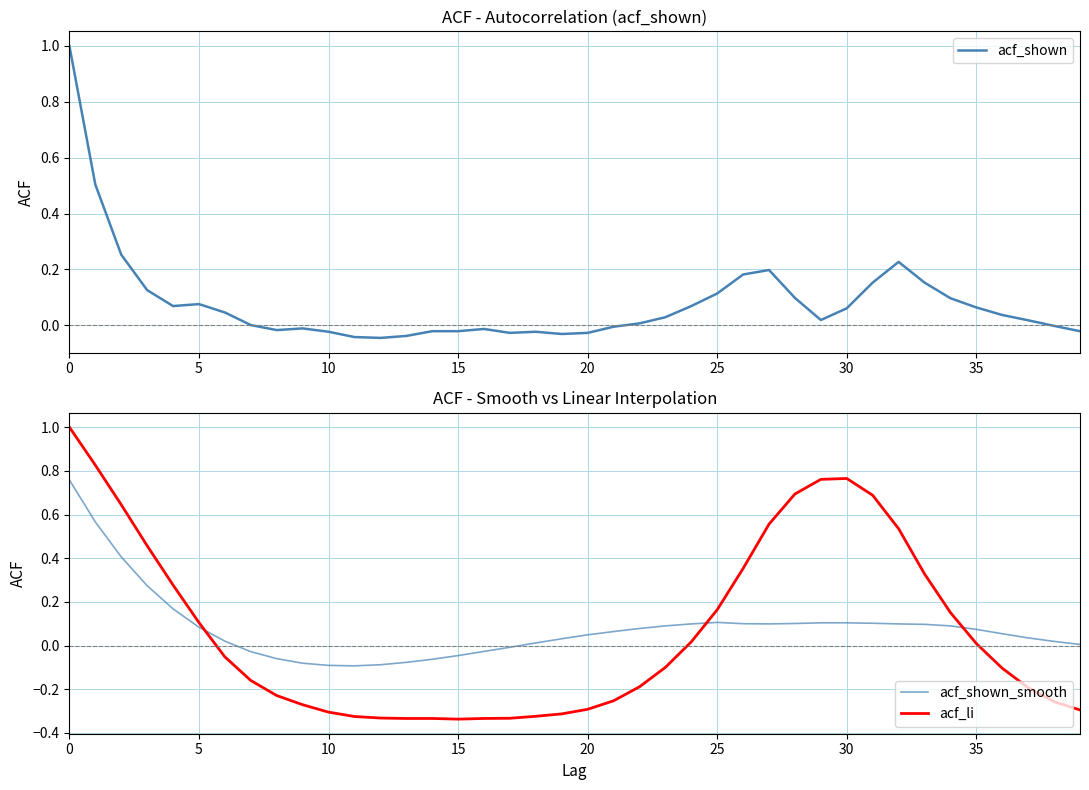

What is the average value of the acf_li series?

0.1